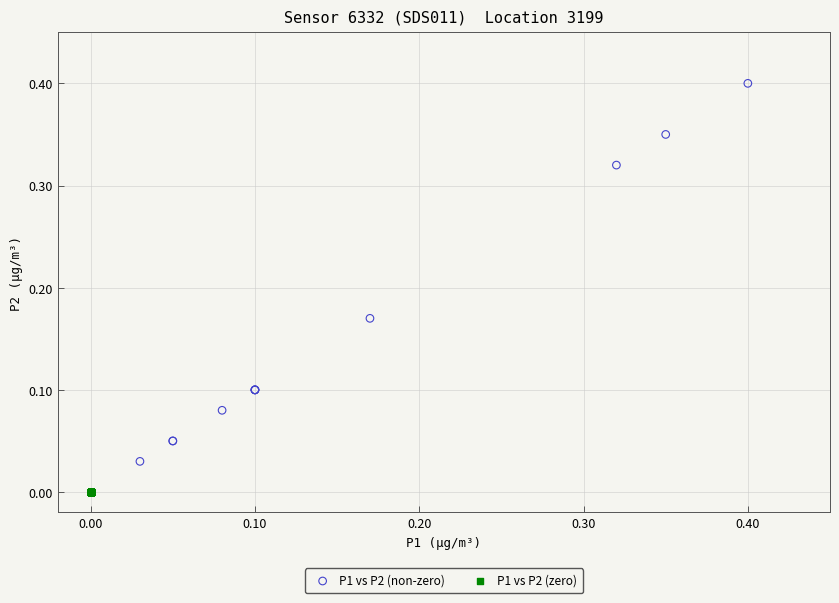

Which series contains the highest Y value?

P1 vs P2 (non-zero)